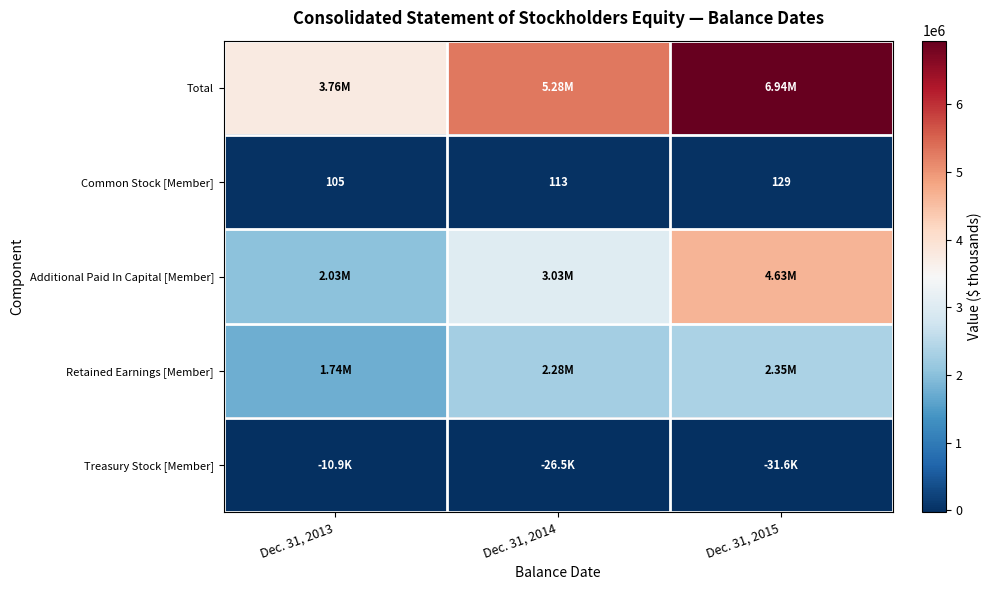

What is the average value of the Common Stock [Member] series?

116